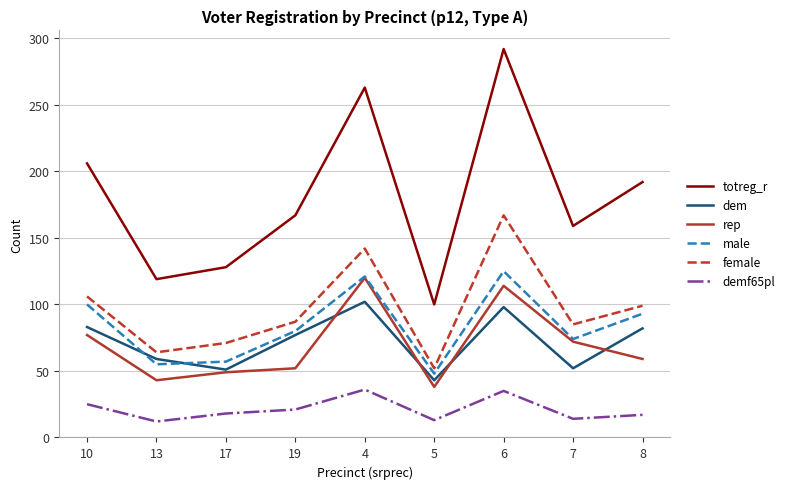

The dem series shows 98 at 6. True or false?

True